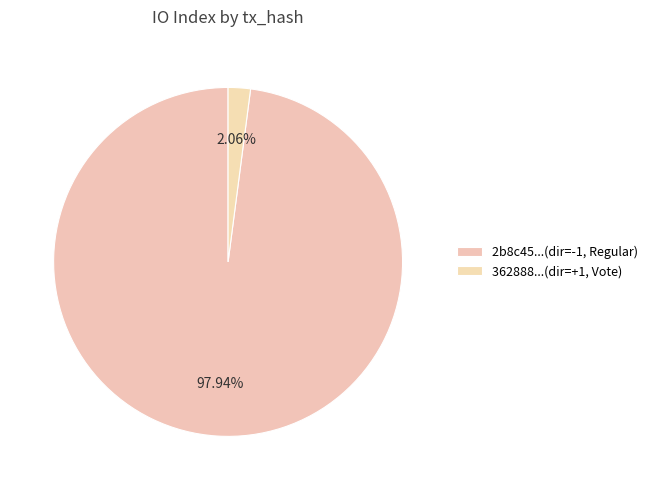

Count the number of slices in the pie.

2